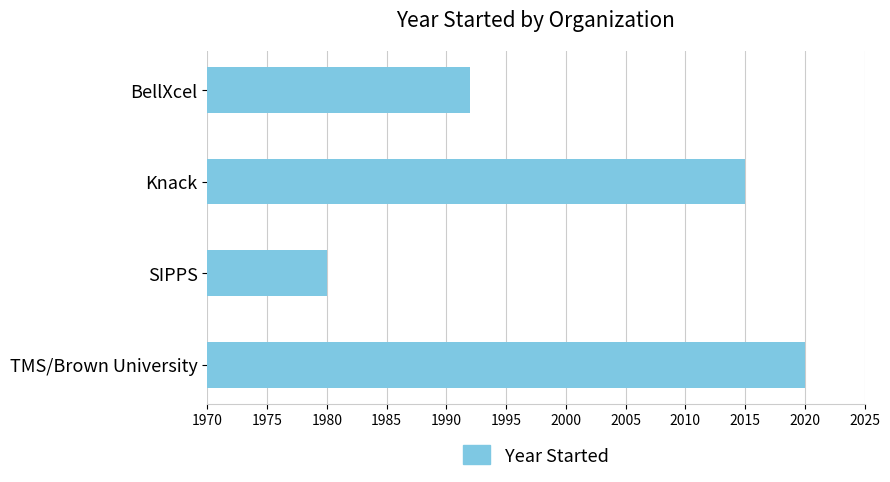

Which label corresponds to the largest value in the chart?

TMS/Brown University